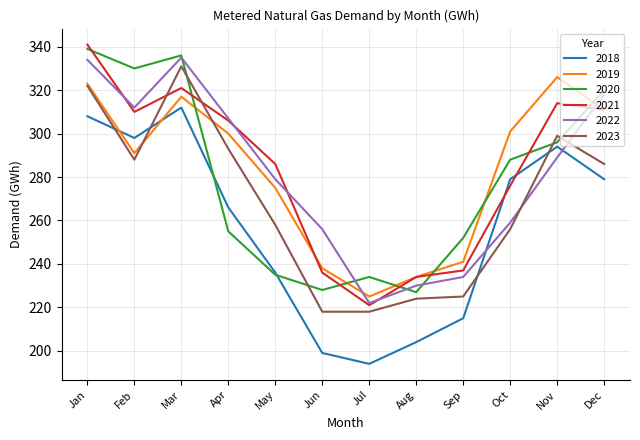

Reading left to right, extract all data points from this chart.

2018: 308	298	312	266	236	199	194	204	215	279	294	279
2019: 323	291	317	300	275	238	225	234	241	301	326	311
2020: 339	330	336	255	235	228	234	227	252	288	296	320
2021: 341	310	321	306	286	236	221	234	237	276	314	311
2022: 334	312	335	307	279	256	222	230	234	259	289	318
2023: 322	288	331	293	258	218	218	224	225	256	299	286